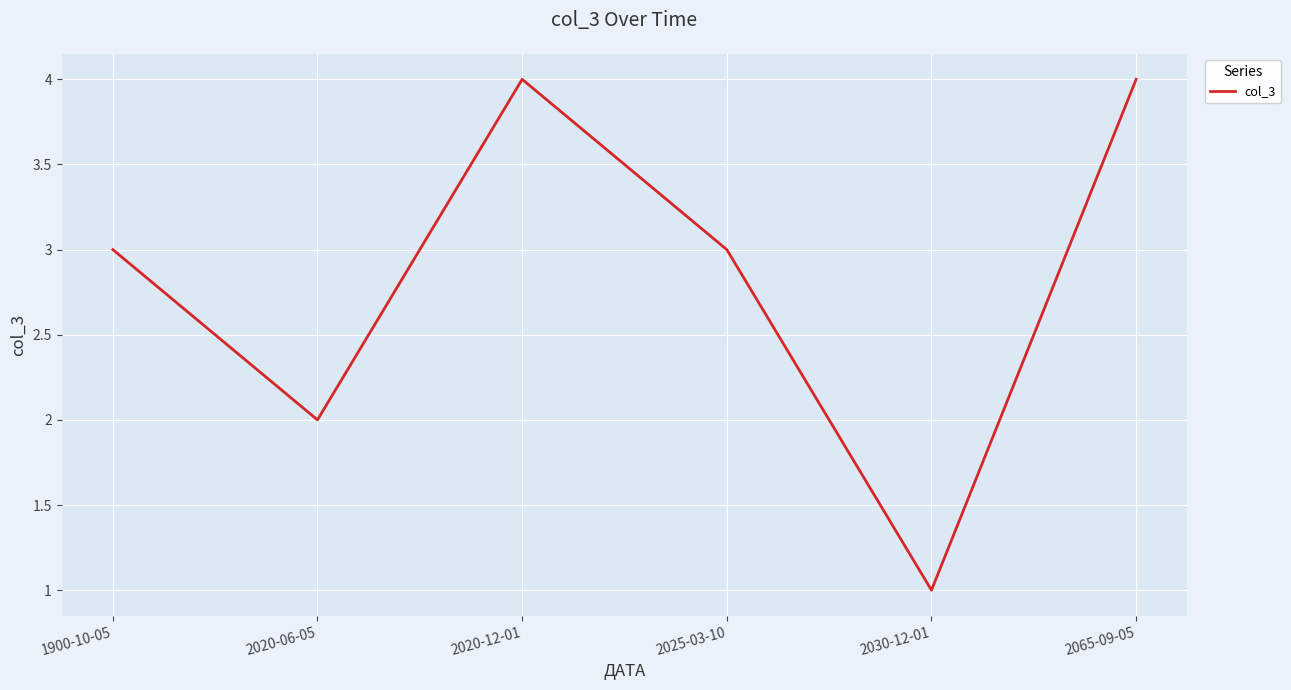

What is the change in value from 2020-06-05 to 2020-12-01?

+2